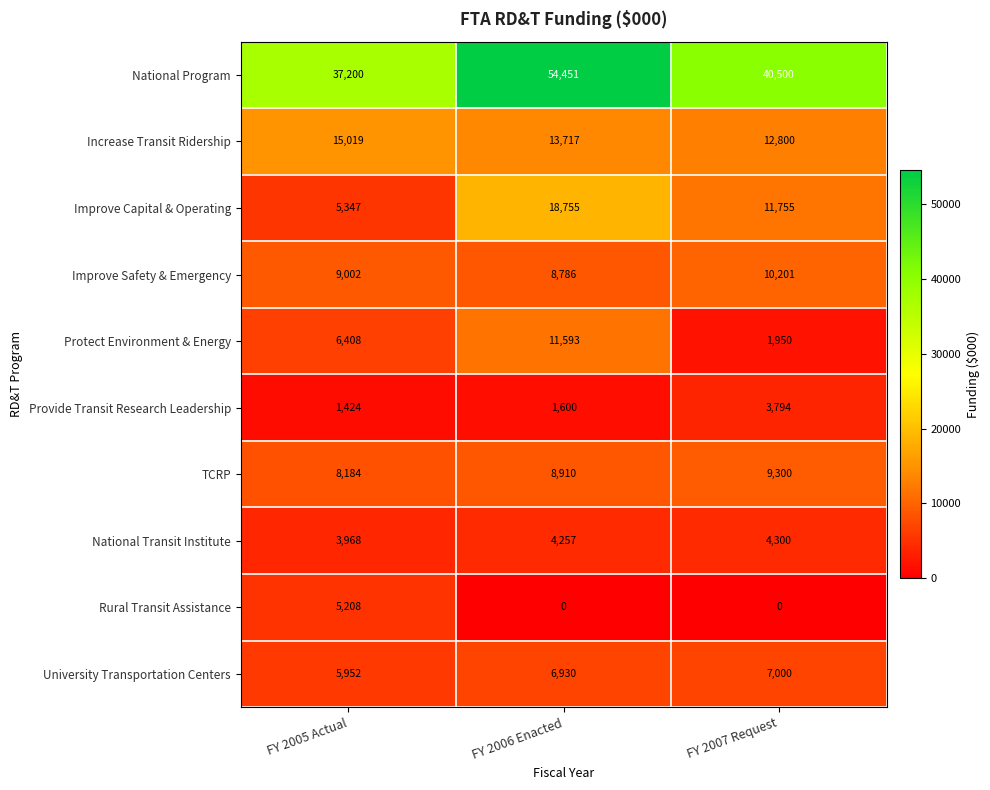

Is it true that National Program equals 64385 at FY 2005 Actual?

False